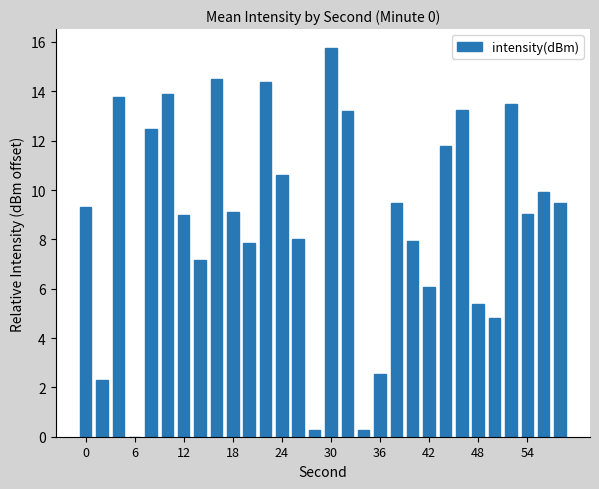

What is the greatest value displayed?

15.7